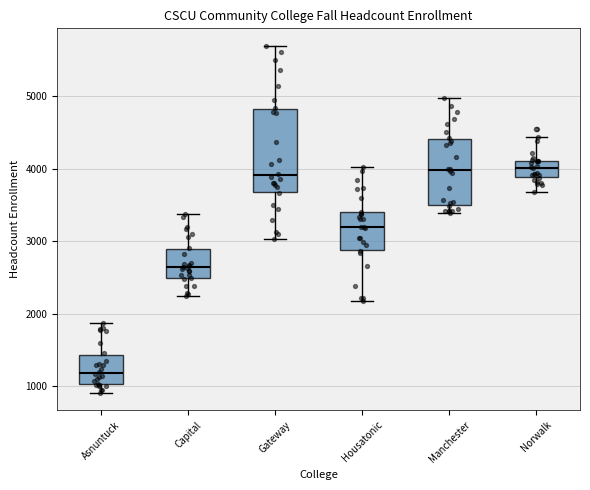

Comparing the boxes themselves (not the whiskers), which one is the tallest?

Gateway